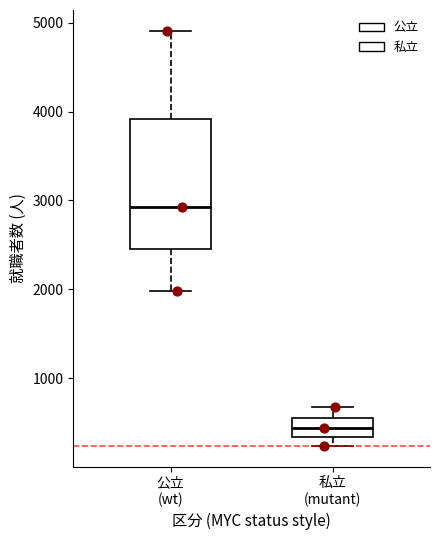

Where is the upper edge of the box for 私立 (mutant) on the y-axis? The values are not printed on the chart, so give them approximately, as read against the axis.

600